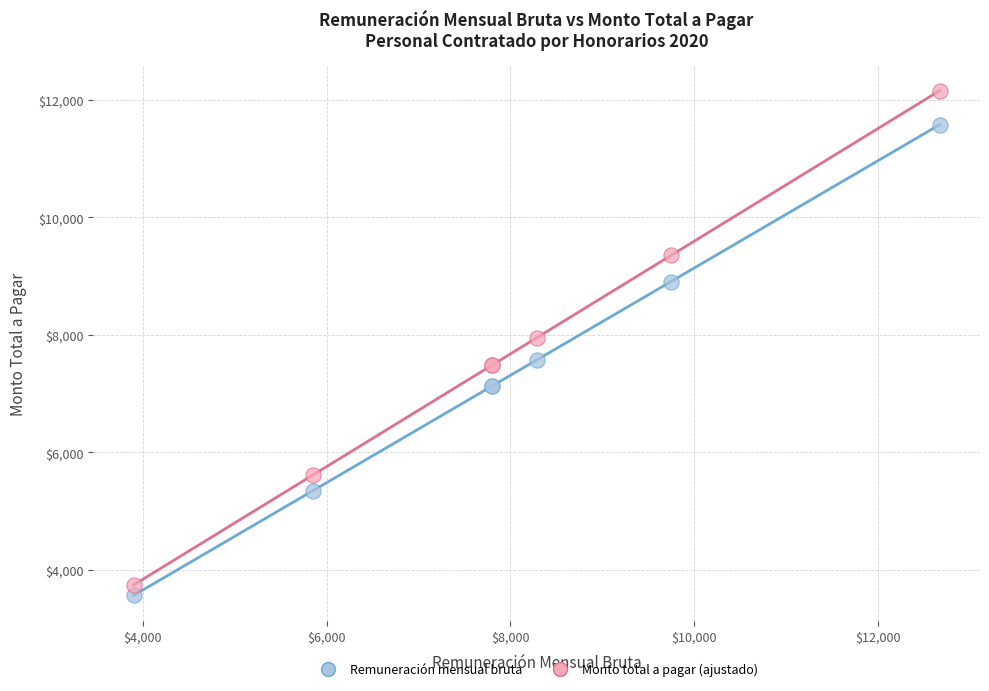

What is the X range (max minus min) for the scatter plot?

8772.1